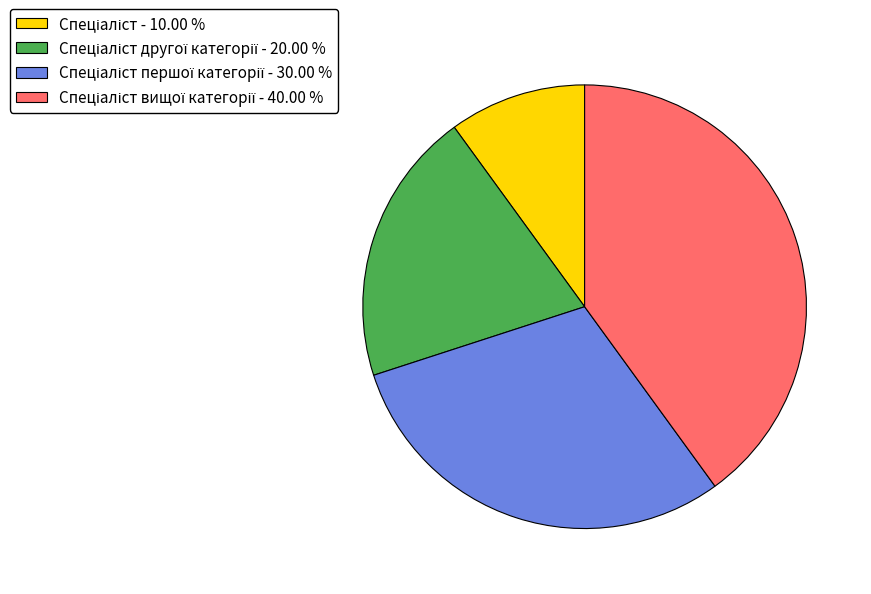

Does any single category account for the majority?

No